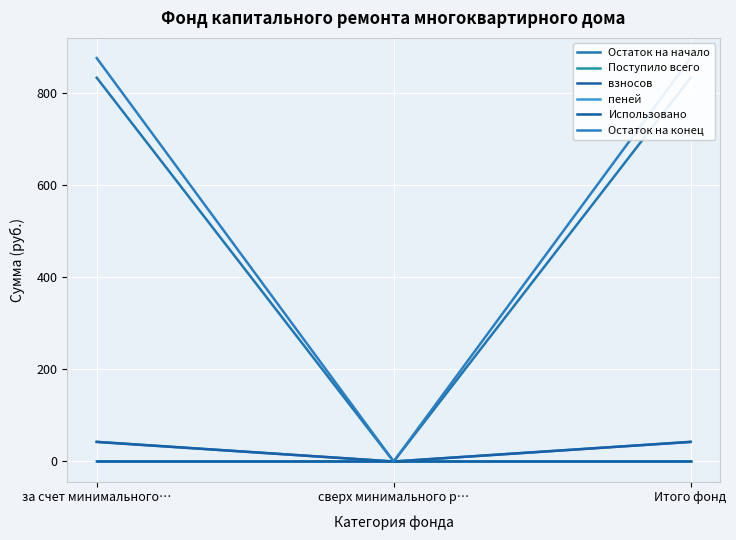

What is the value of the Остаток на конец point at the 1st from the left?

876.3